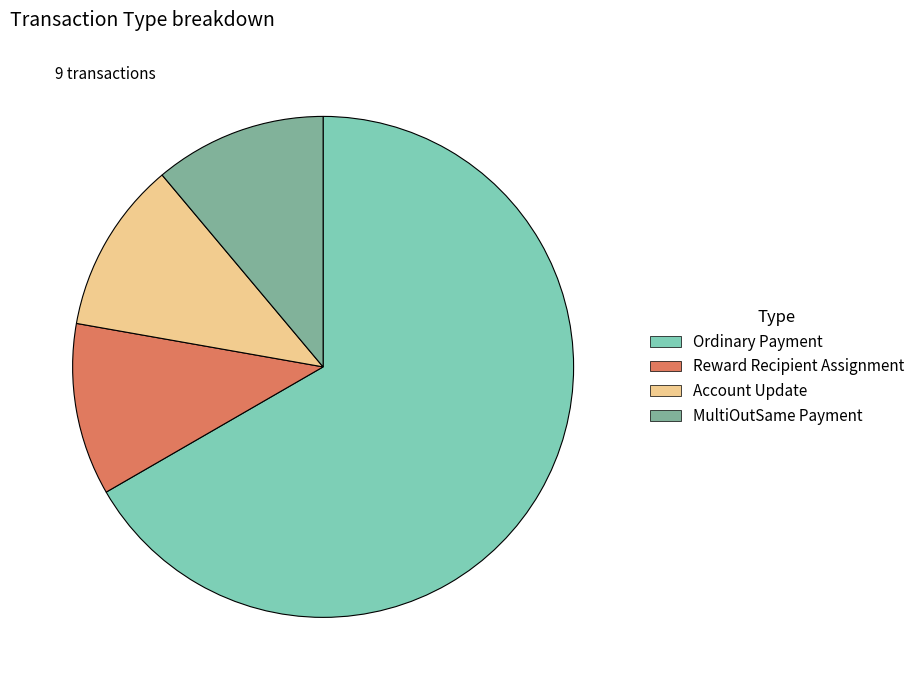

What is the largest slice in the pie chart?

Ordinary Payment